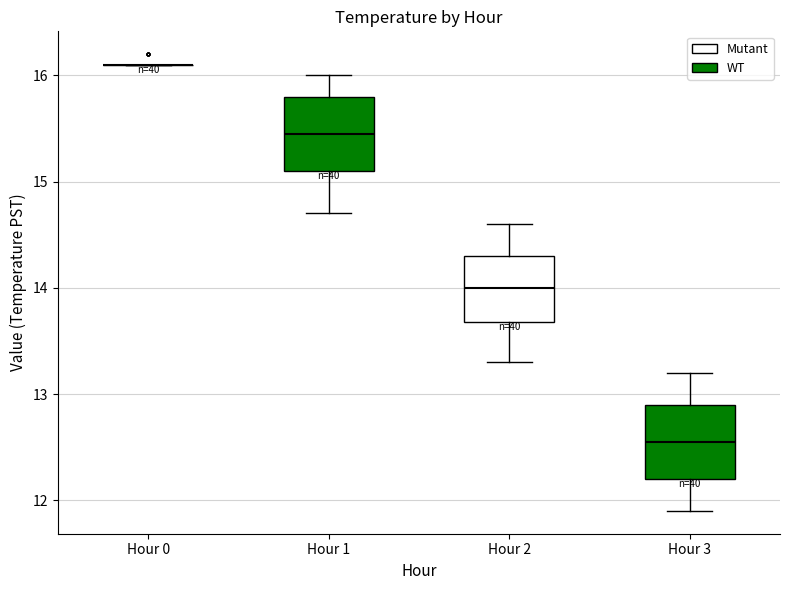

Reading left to right, transcribe this box plot: for each box, give where its median line is, the range the box spans, and where its two whiskers end, as read against the y-axis. The values are not printed on the chart, so give them approximately, as read against the axis.

Hour 0: box collapsed to a line at 16.1, whiskers 16.1 to 16.1
Hour 1: median 15.5, box 15.1 to 15.8, whiskers 14.7 to 16.0
Hour 2: median 14.0, box 13.7 to 14.3, whiskers 13.3 to 14.6
Hour 3: median 12.6, box 12.2 to 12.9, whiskers 11.9 to 13.2